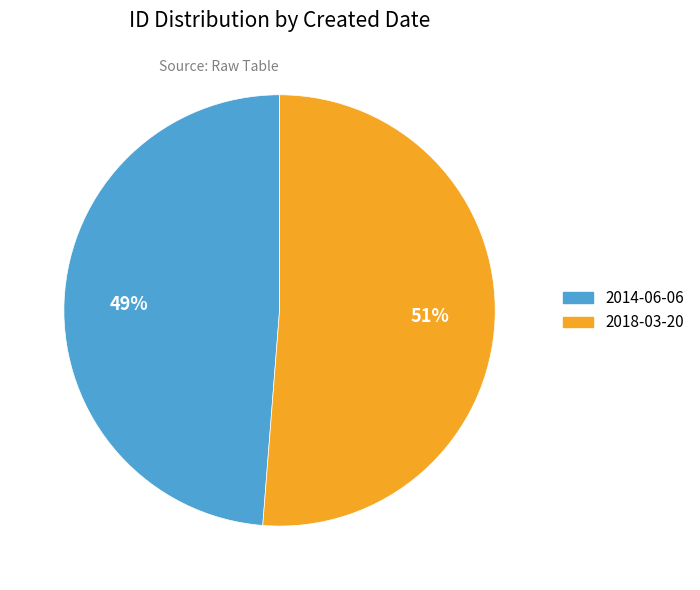

Is the sum of 2018-03-20 and 2014-06-06 greater than half?

Yes